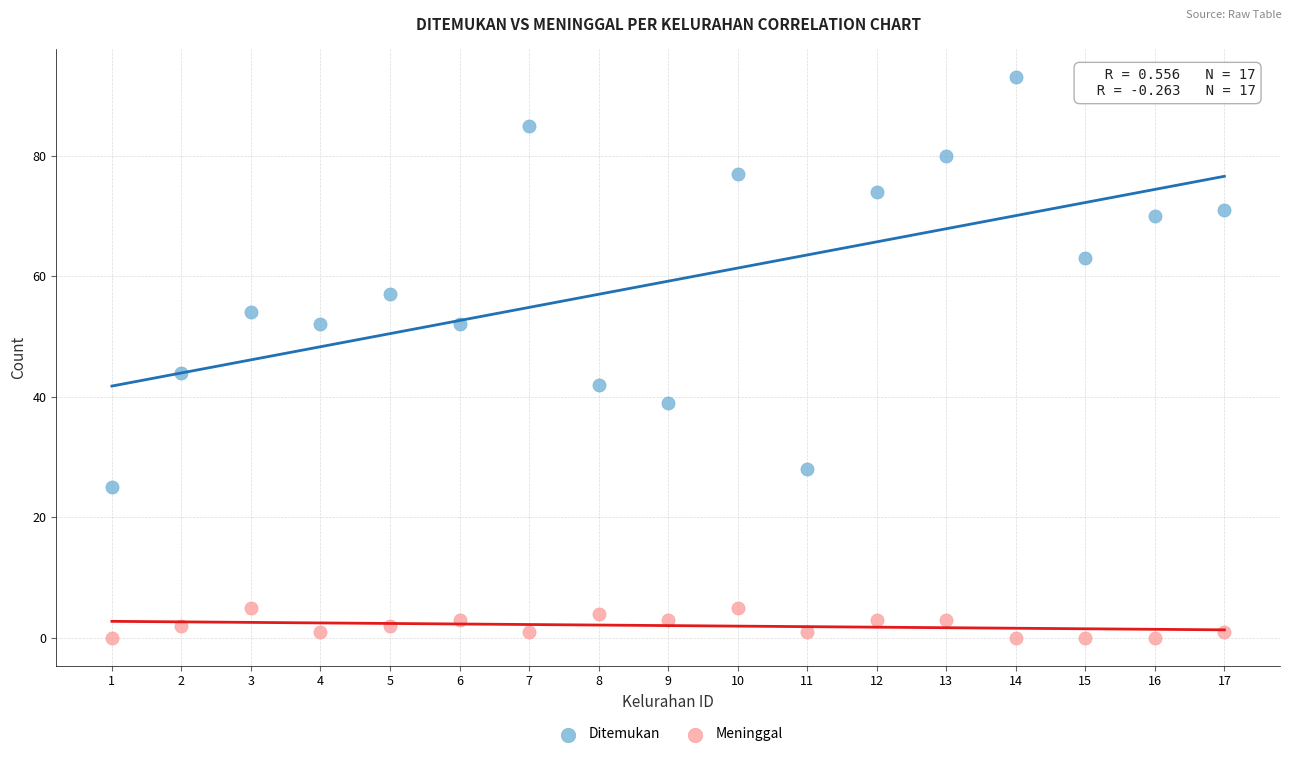

What are all the series names shown in the legend?

Ditemukan, Meninggal